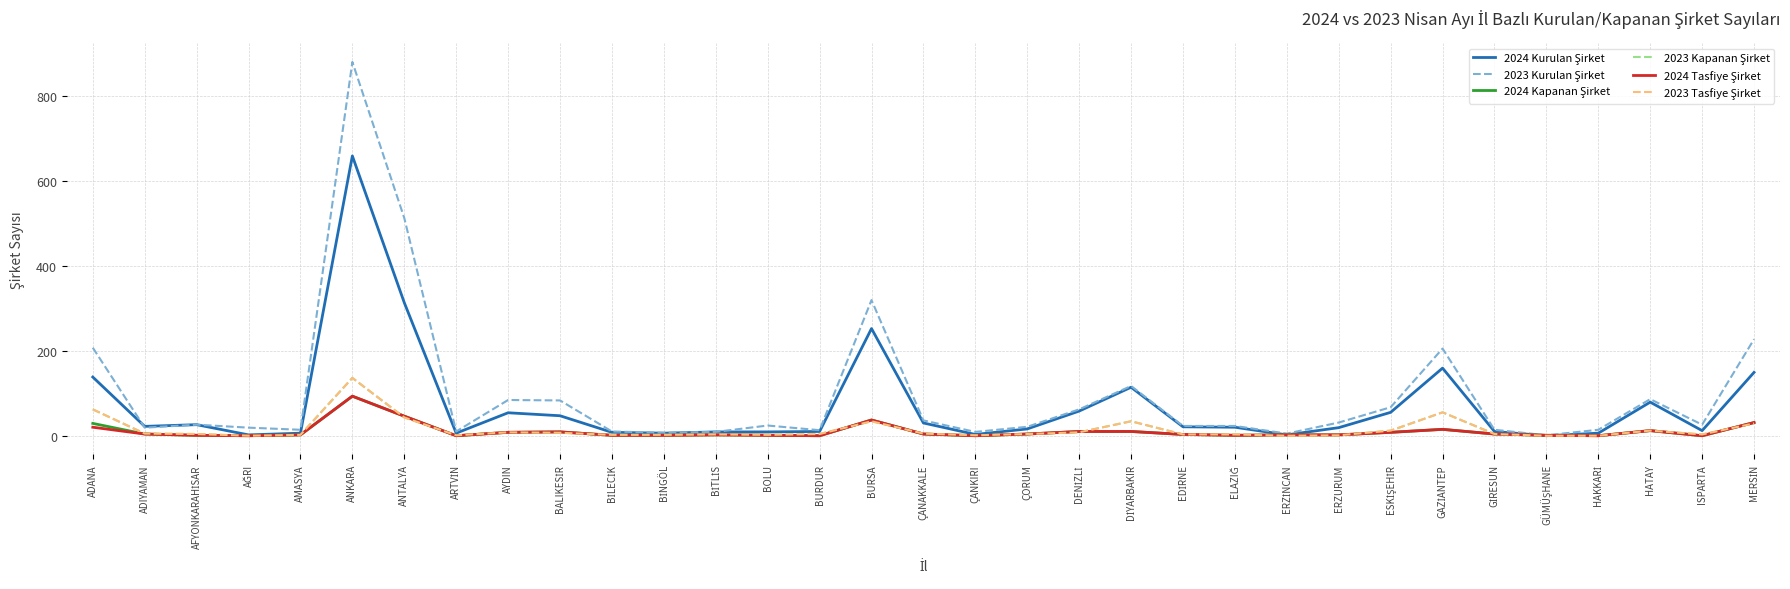

True or false: 2024 Kapanan Şirket and 2024 Tasfiye Şirket cross at least once.

False